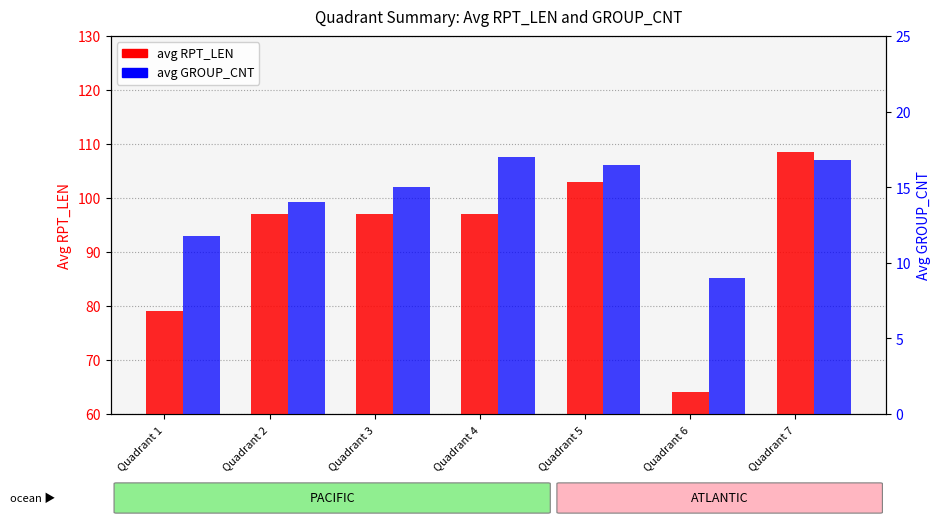

Count the number of data series in this chart.

2